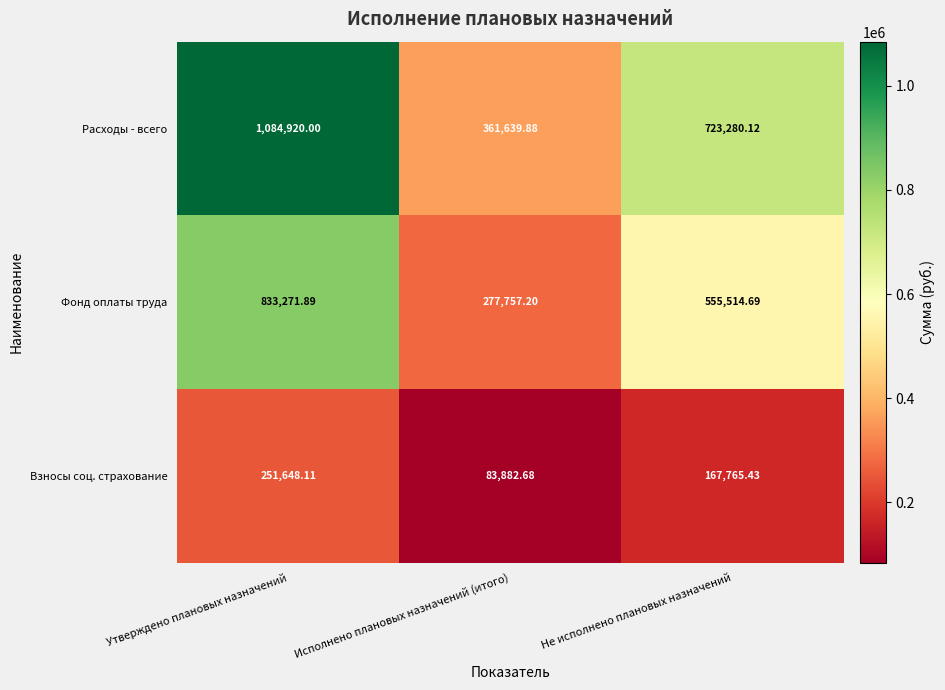

List the series in order of their peak value, lowest first.

Взносы соц. страхование, Фонд оплаты труда, Расходы - всего